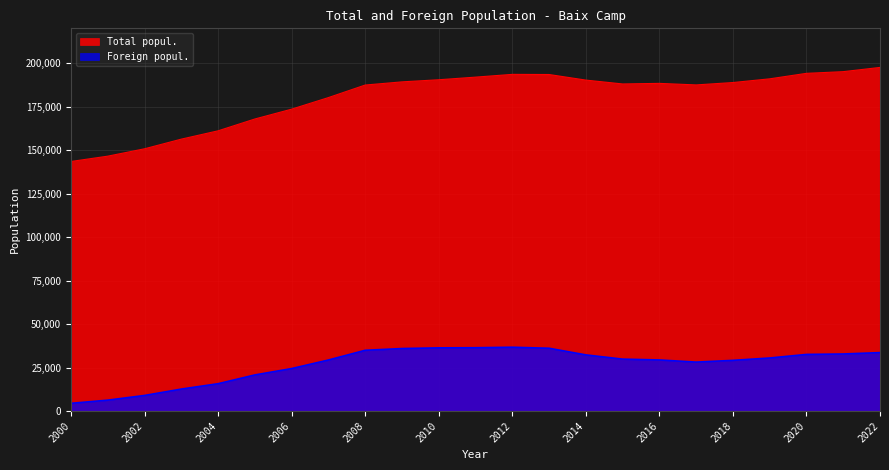

What is the approximate value of Total popul. at 2003, to the nearest 100?

156300